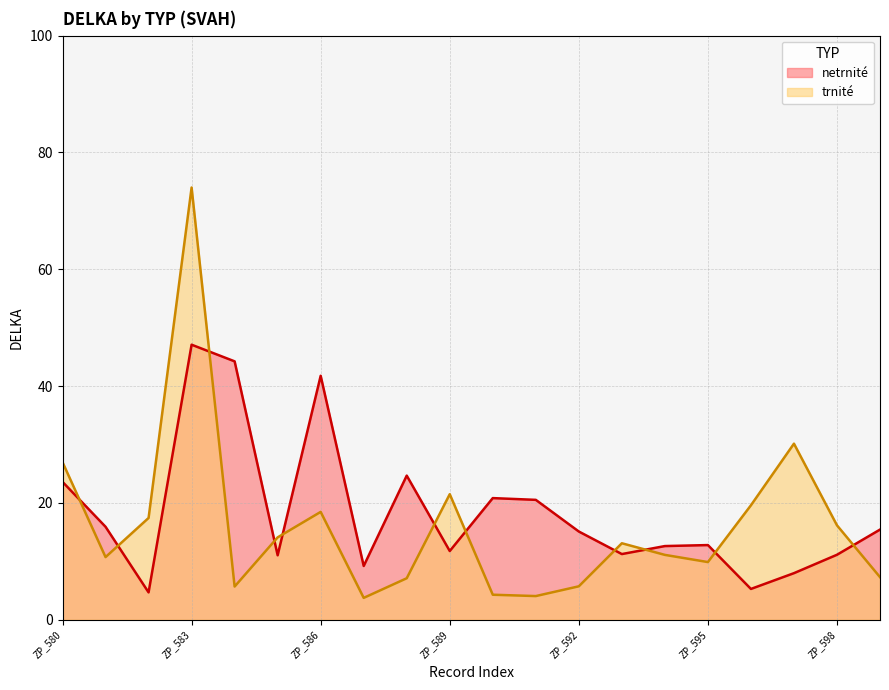

What are all the series names shown in the legend?

netrnité, trnité